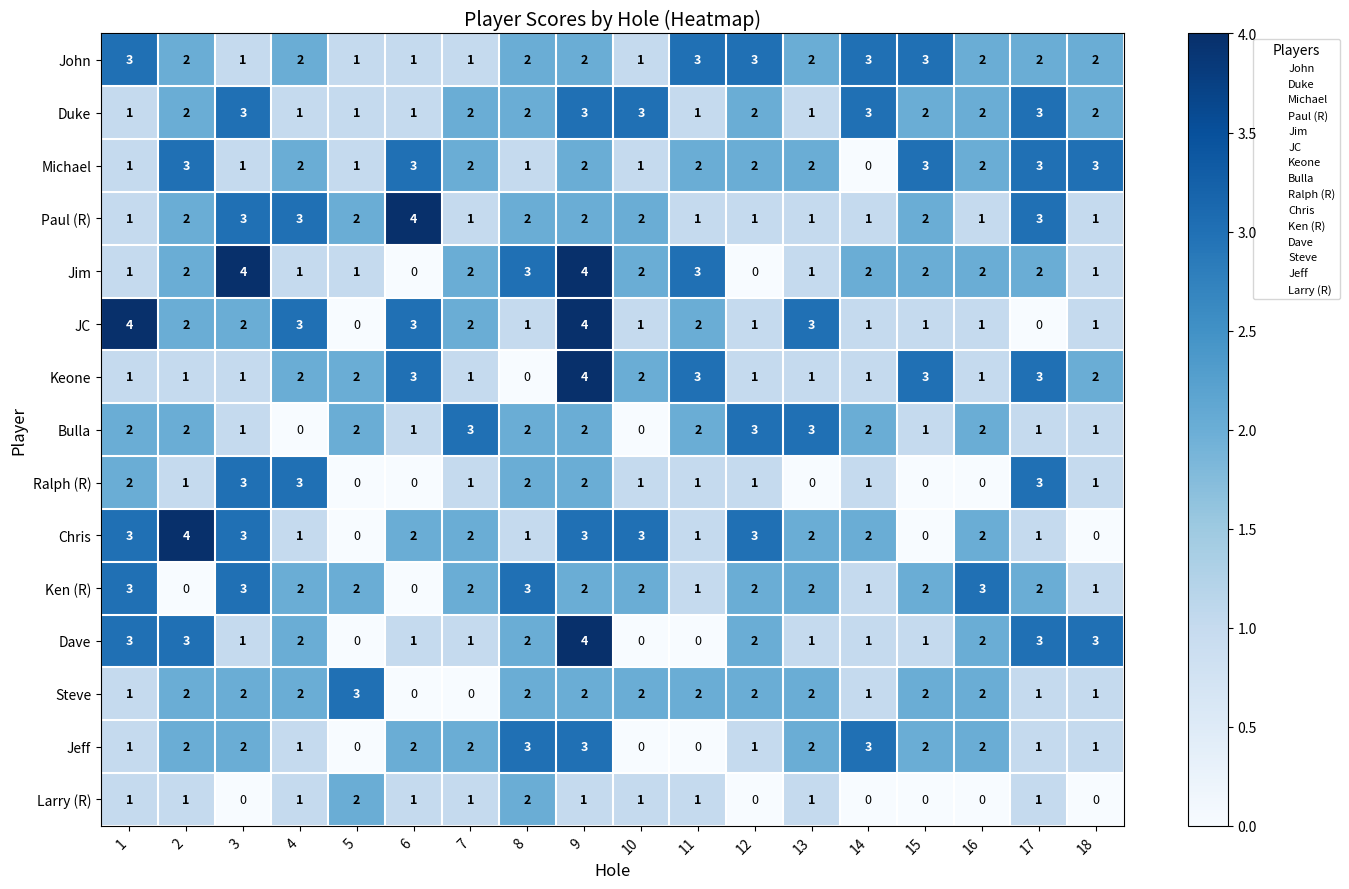

What is the highest value of the Duke series?

3